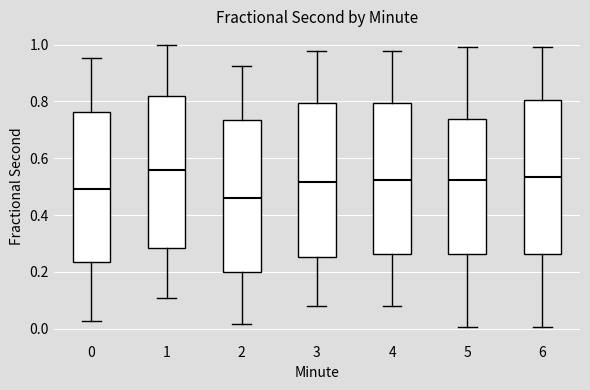

Where is the lower edge of the box at x = 1 on the y-axis? The values are not printed on the chart, so give them approximately, as read against the axis.

0.28